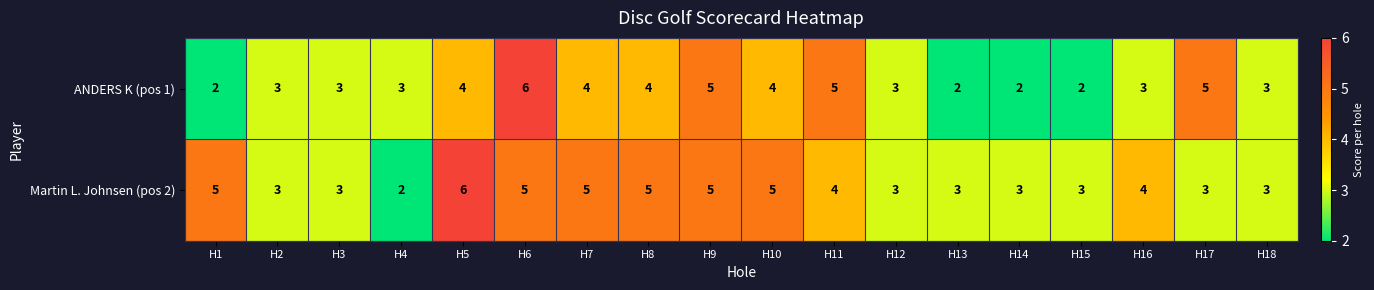

Between H3 and H7, which series saw the biggest shift?

Martin L. Johnsen (pos 2)